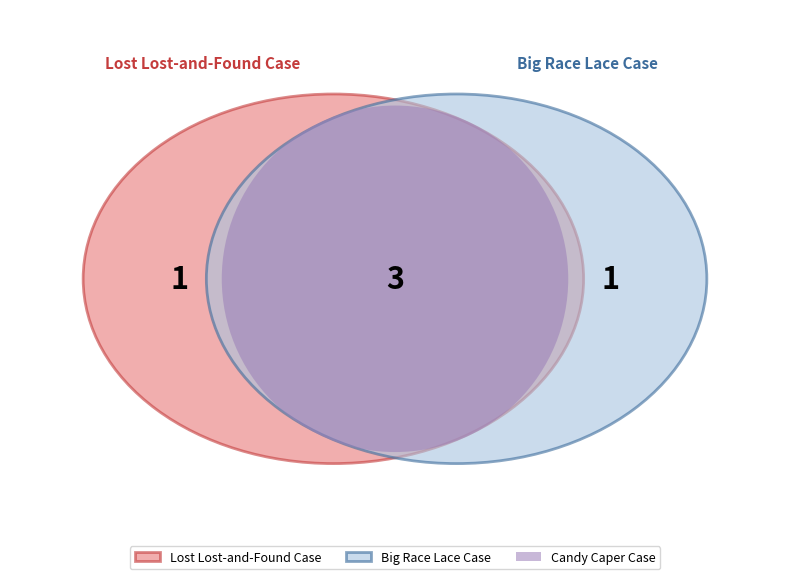

The Big Race Lace Case slice represents 32% of the pie. True or false?

True